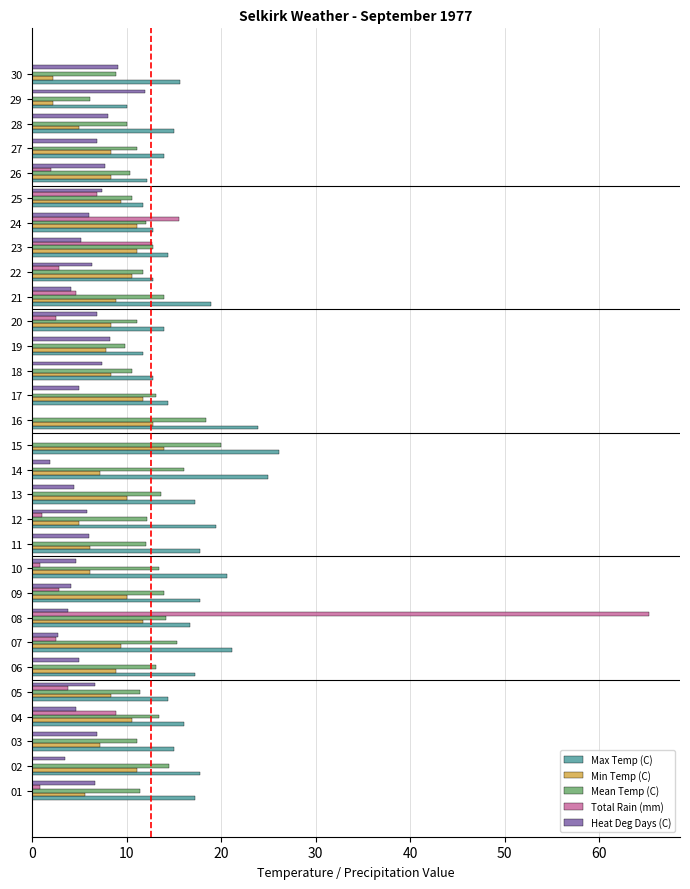

What is the approximate value of Max Temp (C) at 26?

12.2